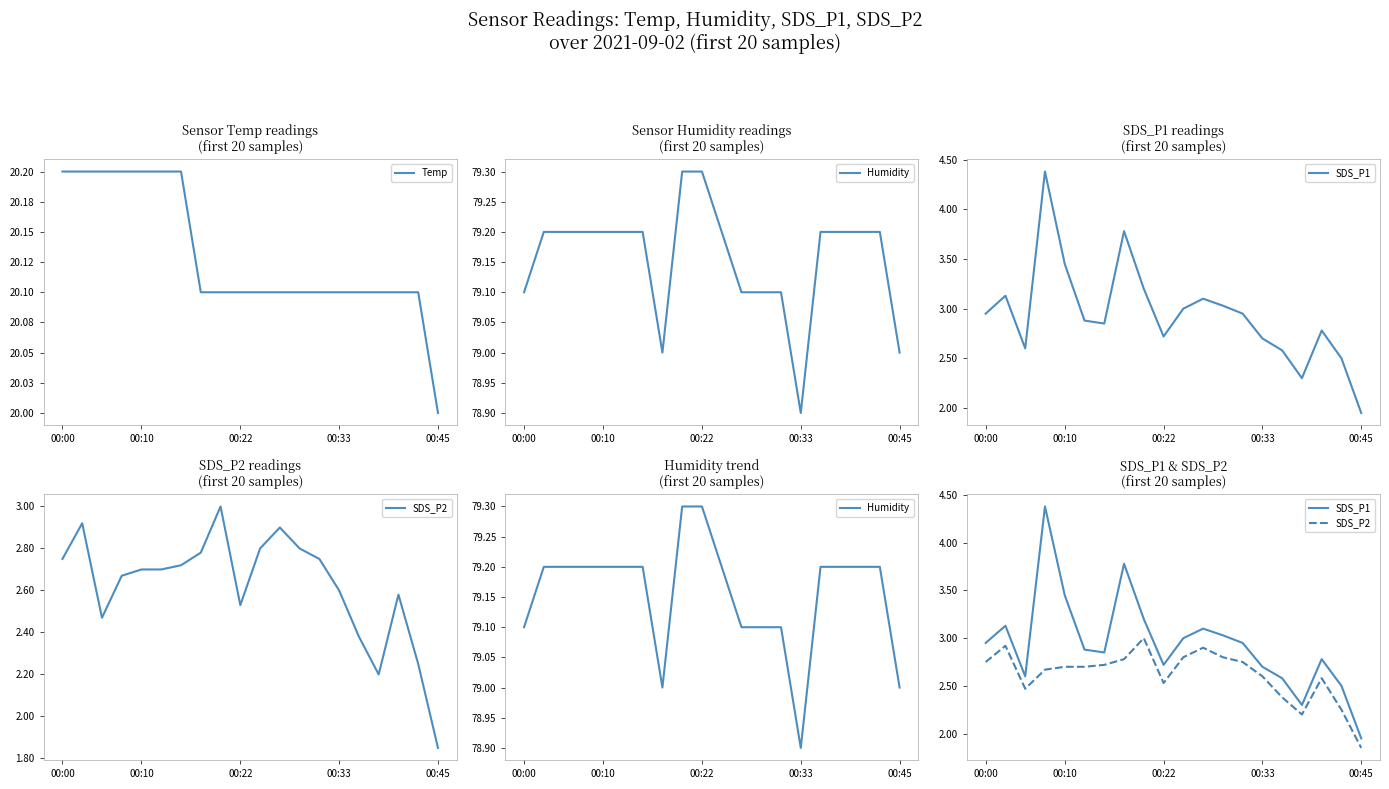

The Humidity series shows 51.5 at 12. True or false?

False